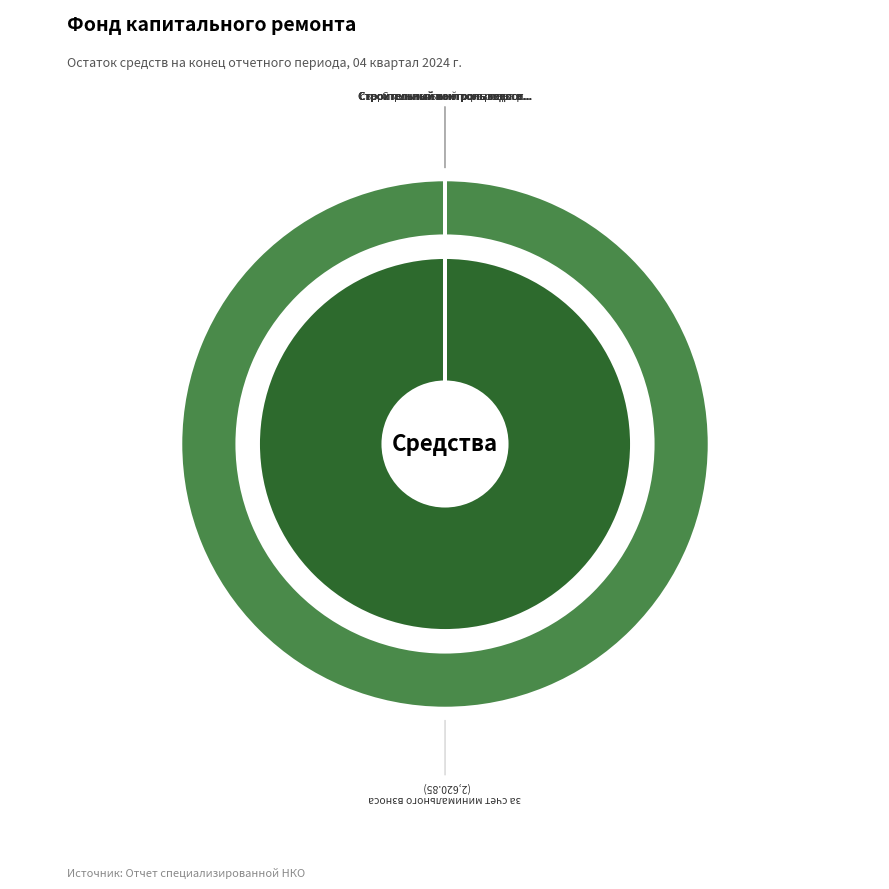

True or false: Строительный контроль электроснабжения accounts for 0% of the total.

True